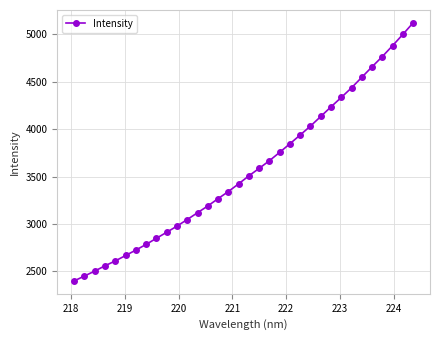

What is the average value?

3567.0